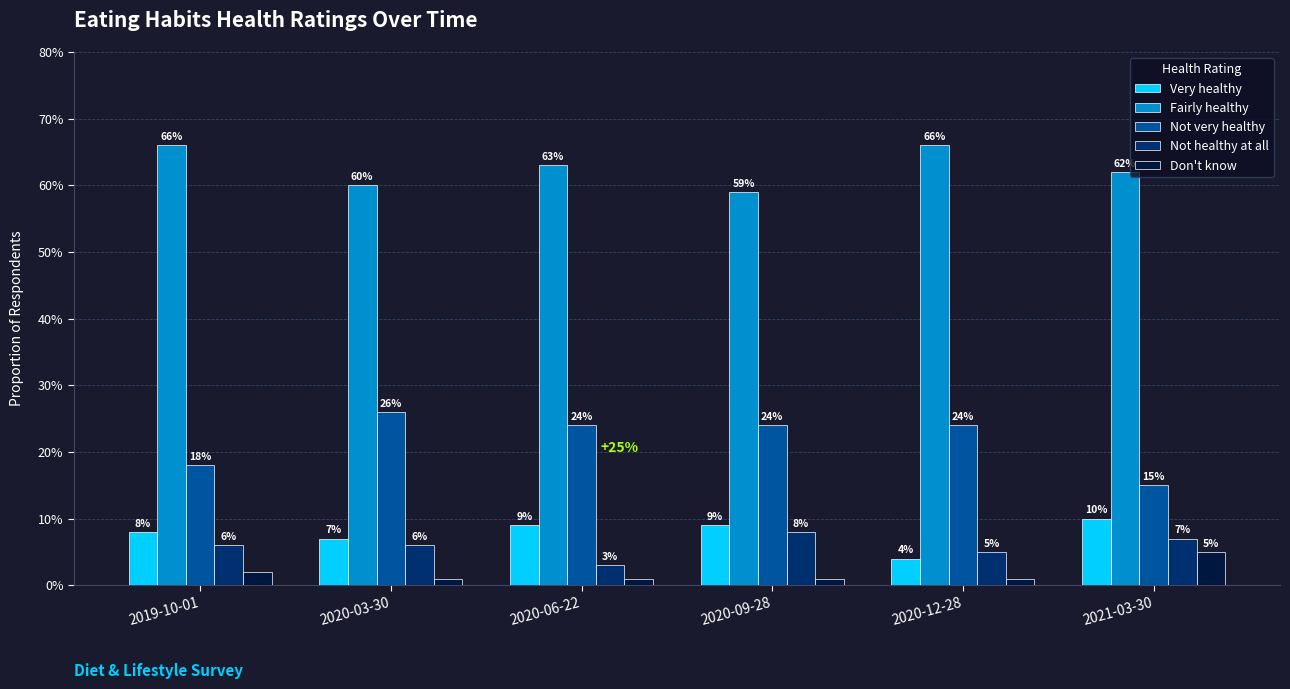

What position from the right is 2019-10-01?

6